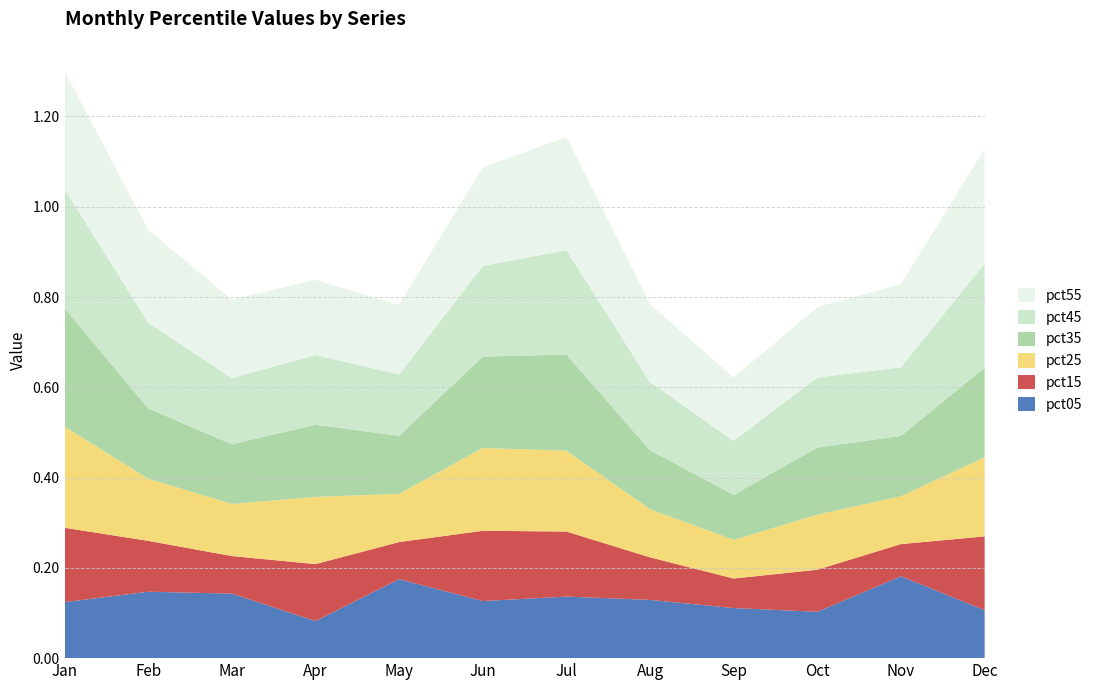

Reading left to right, transcribe all the data shown in this chart.

pct05: Jan=0.1	Feb=0.1	Mar=0.1	Apr=0.1	May=0.2	Jun=0.1	Jul=0.1	Aug=0.1	Sep=0.1	Oct=0.1	Nov=0.2	Dec=0.1
pct15: Jan=0.2	Feb=0.1	Mar=0.1	Apr=0.1	May=0.1	Jun=0.2	Jul=0.1	Aug=0.1	Sep=0.1	Oct=0.1	Nov=0.1	Dec=0.2
pct25: Jan=0.2	Feb=0.1	Mar=0.1	Apr=0.1	May=0.1	Jun=0.2	Jul=0.2	Aug=0.1	Sep=0.1	Oct=0.1	Nov=0.1	Dec=0.2
pct35: Jan=0.3	Feb=0.2	Mar=0.1	Apr=0.2	May=0.1	Jun=0.2	Jul=0.2	Aug=0.1	Sep=0.1	Oct=0.1	Nov=0.1	Dec=0.2
pct45: Jan=0.3	Feb=0.2	Mar=0.1	Apr=0.2	May=0.1	Jun=0.2	Jul=0.2	Aug=0.2	Sep=0.1	Oct=0.2	Nov=0.2	Dec=0.2
pct55: Jan=0.3	Feb=0.2	Mar=0.2	Apr=0.2	May=0.2	Jun=0.2	Jul=0.3	Aug=0.2	Sep=0.1	Oct=0.2	Nov=0.2	Dec=0.3